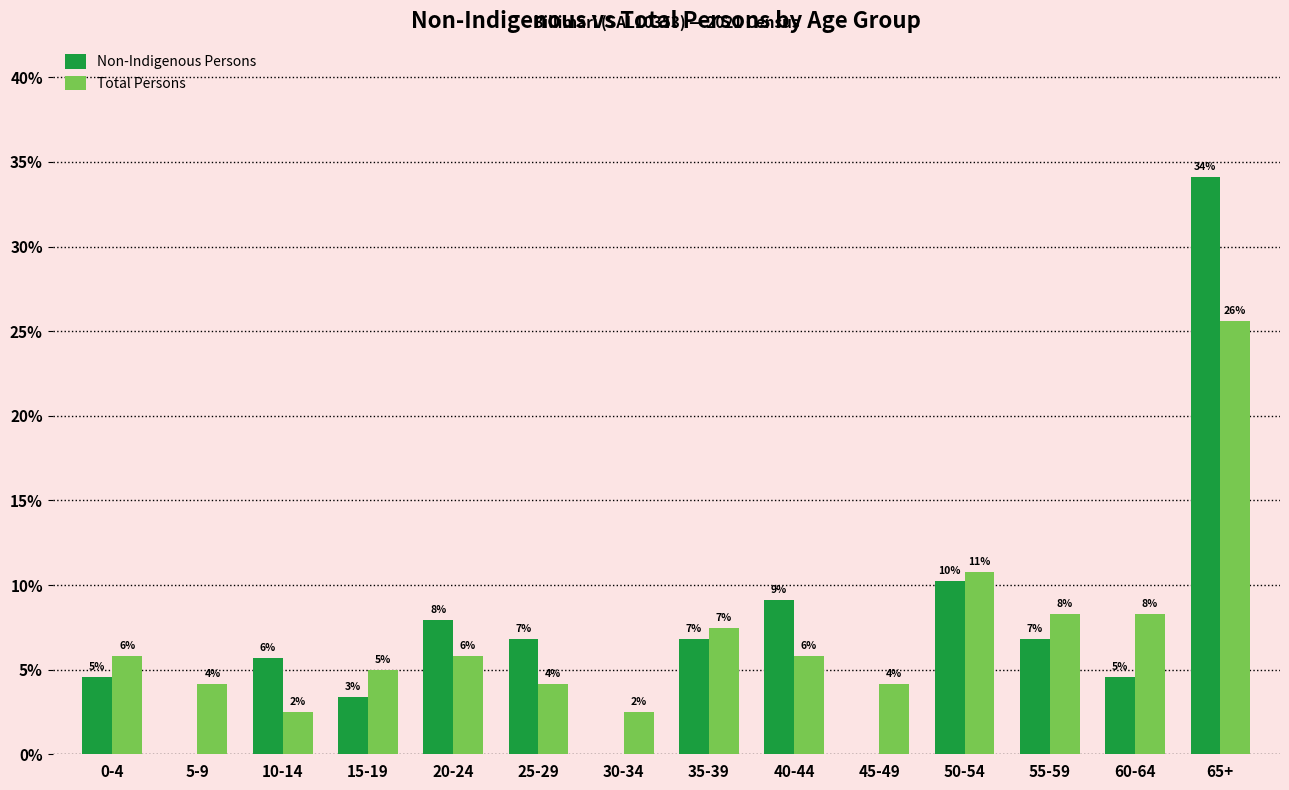

Are the bars grouped side by side (vs. stacked)?

Yes